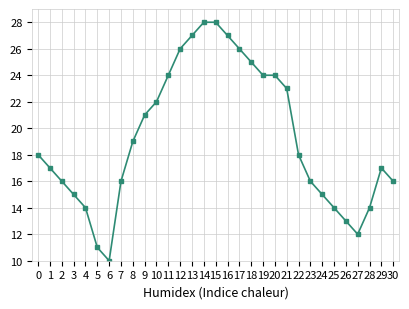

At which category does the data reach its first local valley?

6